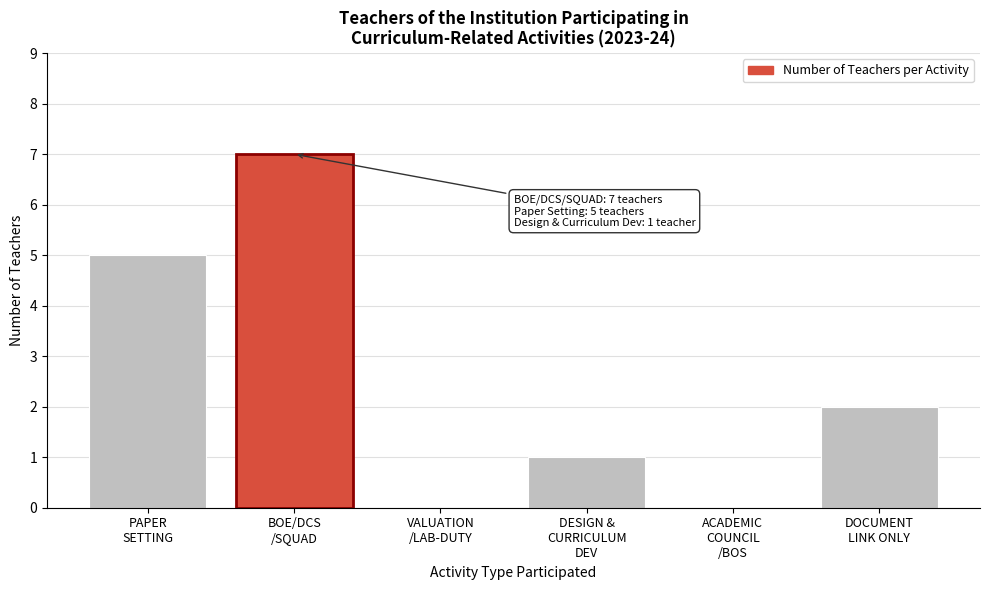

What is the sum of all values?

15